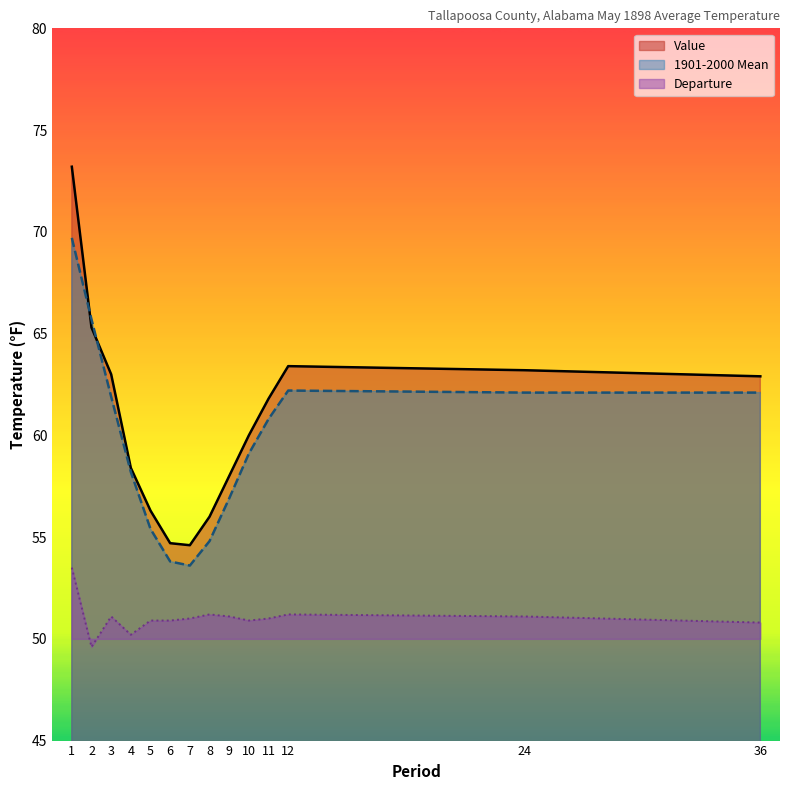

What are all the series names shown in the legend?

Value, 1901-2000 Mean, Departure